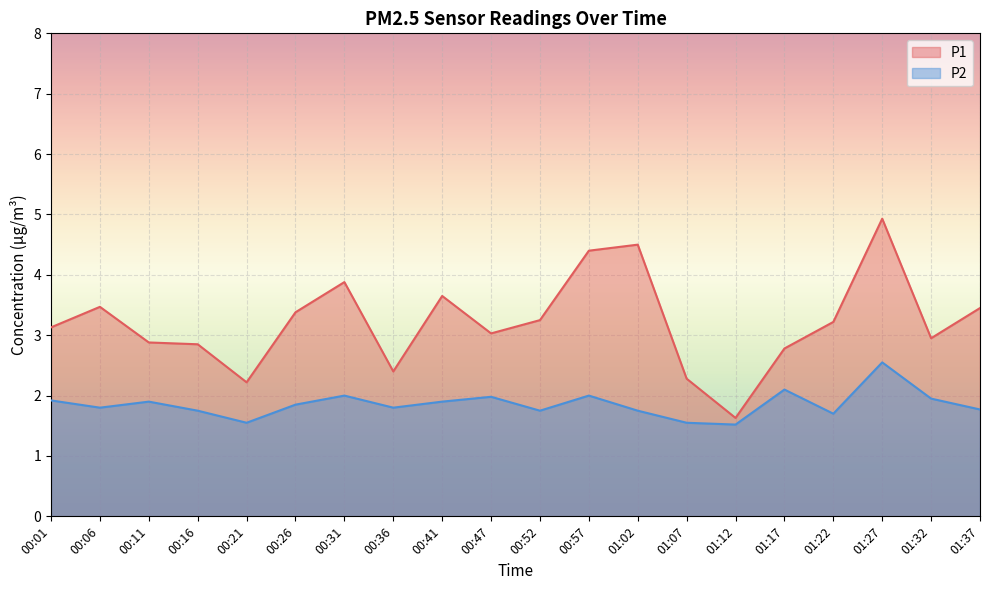

True or false: P2 and P1 cross at least once.

False